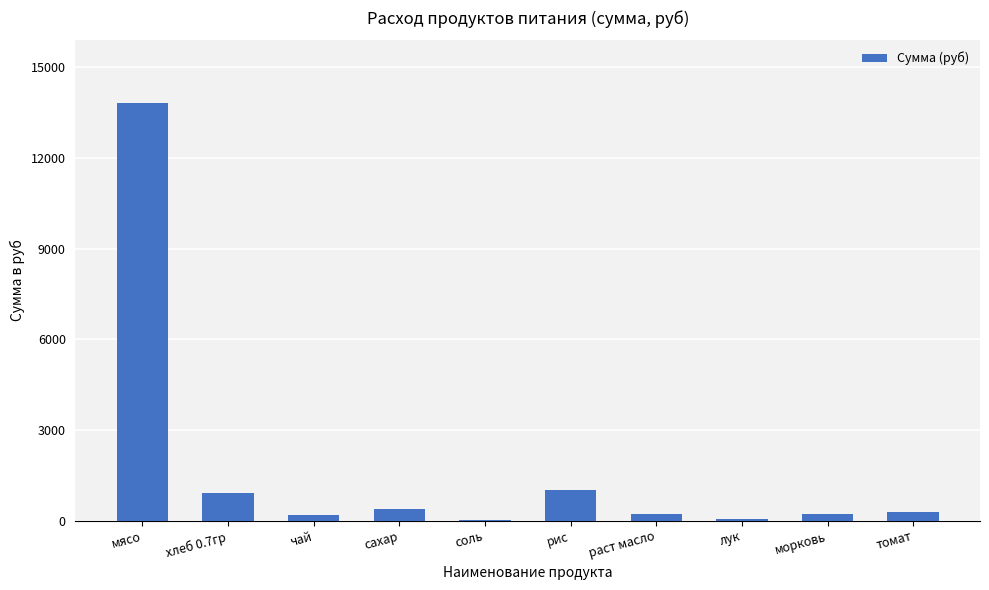

What is the ratio of the value at мясо to the value at хлеб 0.7гр?

15.3